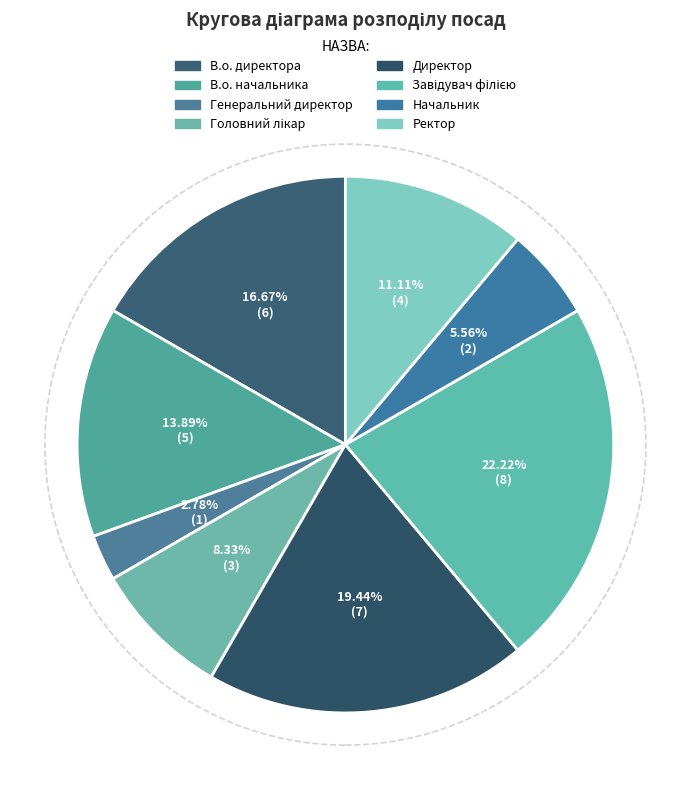

How many slices are in this pie chart?

8